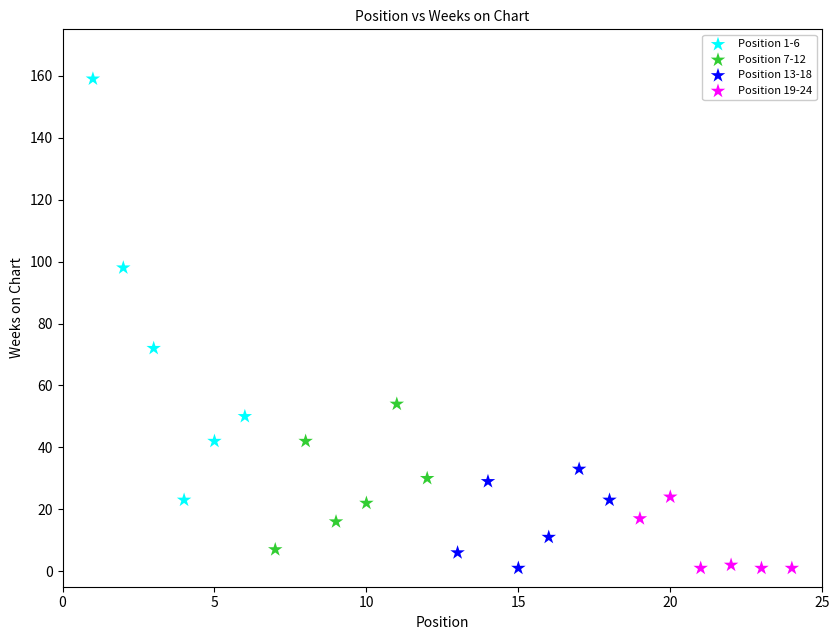

Which series has the widest spread of Y values?

Position 1-6